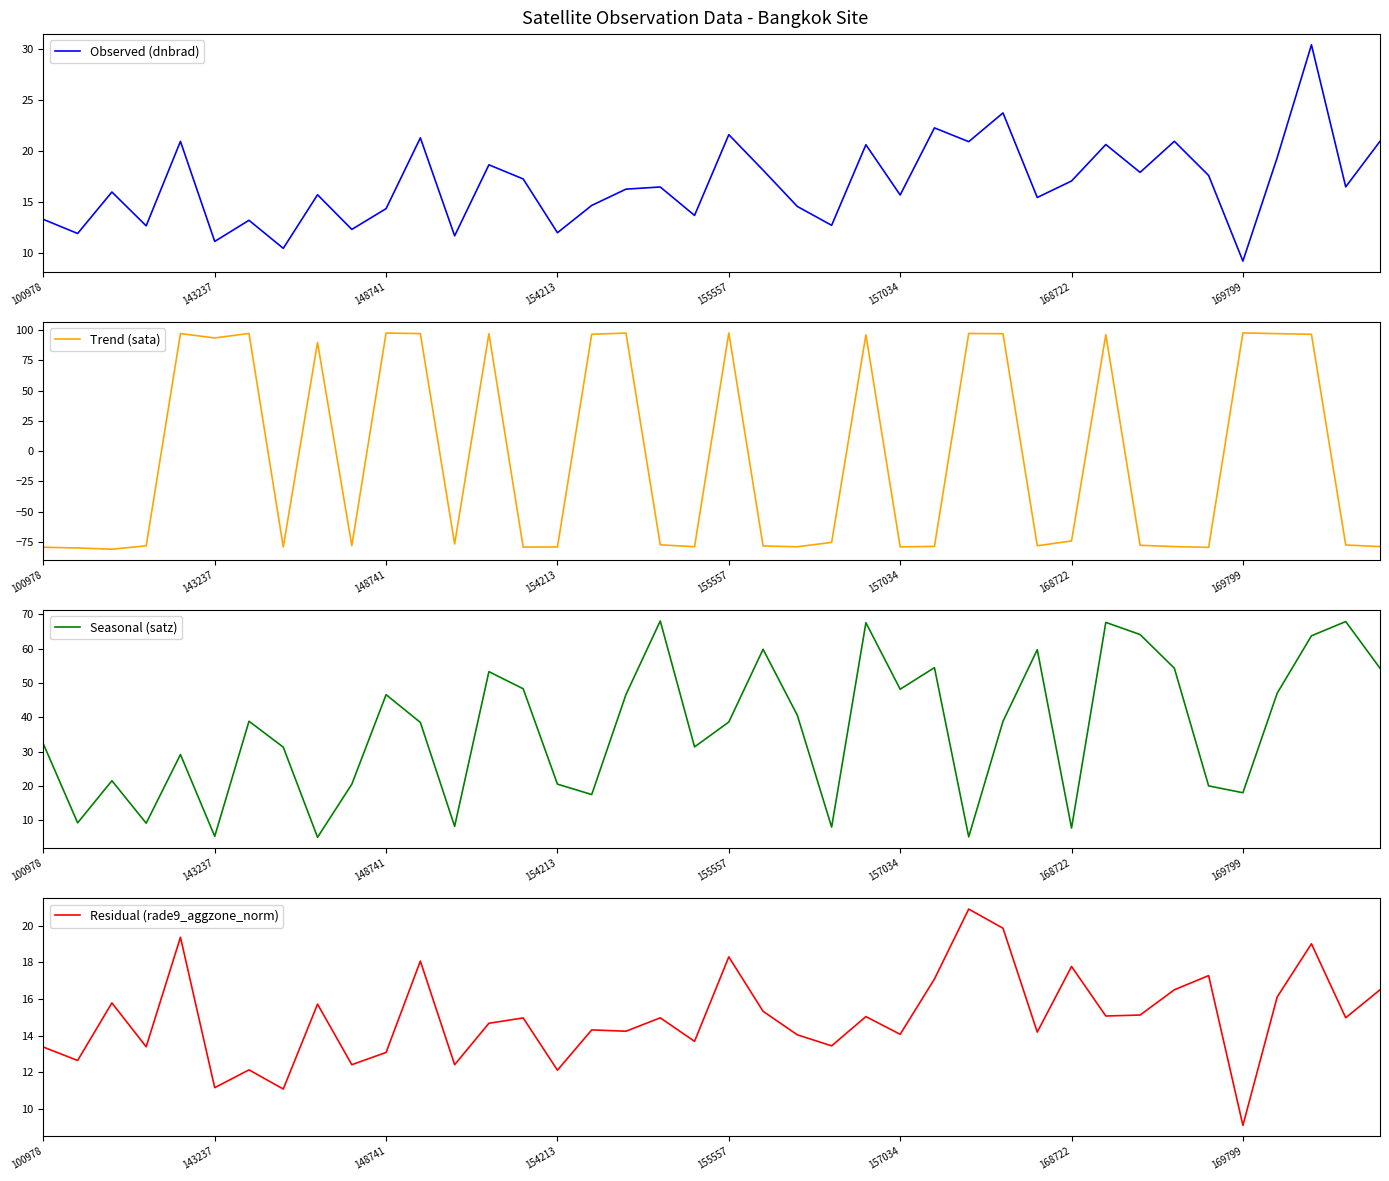

How many values in Trend (sata) are above zero?

17